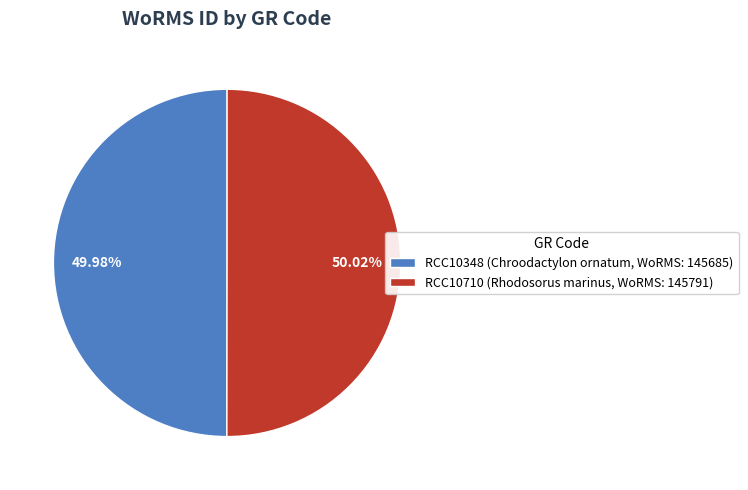

Approximately how many times larger is the value at RCC10710 (Rhodosorus marinus, WoRMS: 145791) compared to RCC10348 (Chroodactylon ornatum, WoRMS: 145685)?

1.0